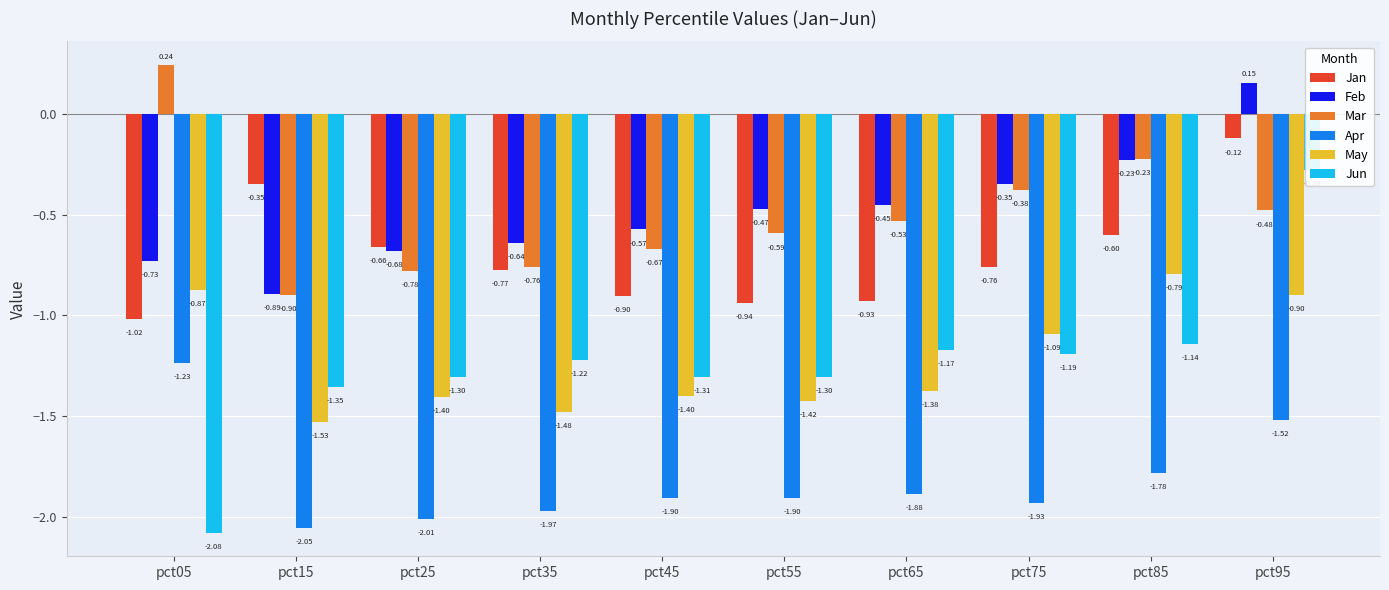

What is the difference between the maximum and minimum values in the Apr series?

0.8